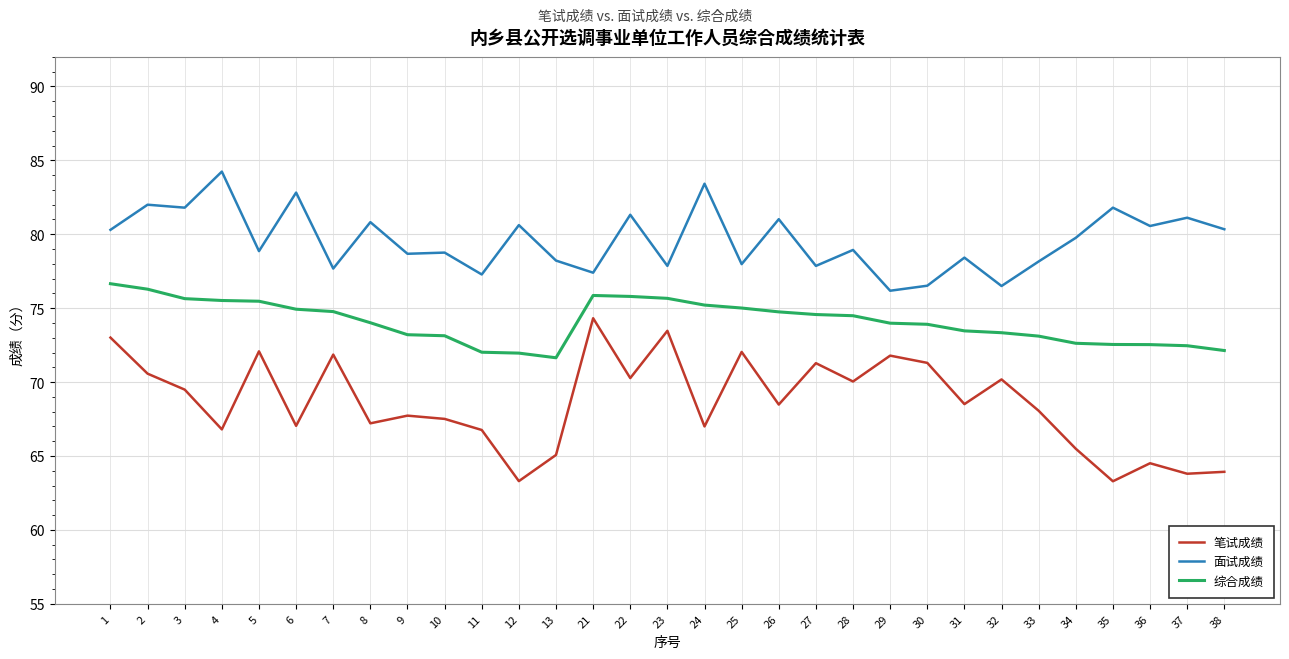

What is the spread (max minus min) of values at 12?

17.3